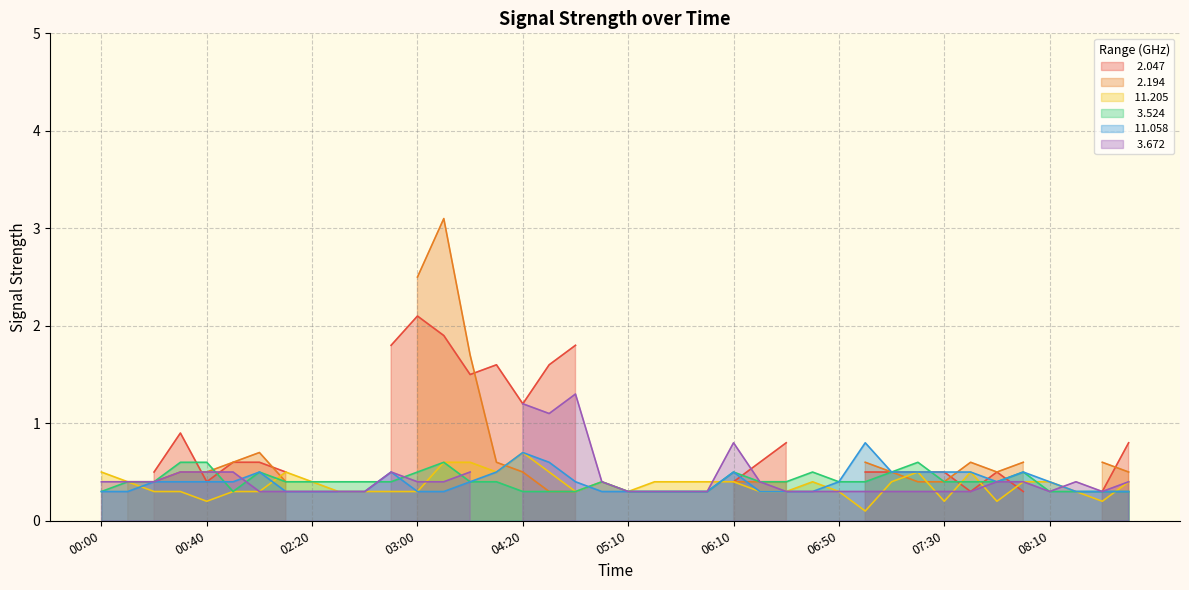

How many data points does each series have?

40